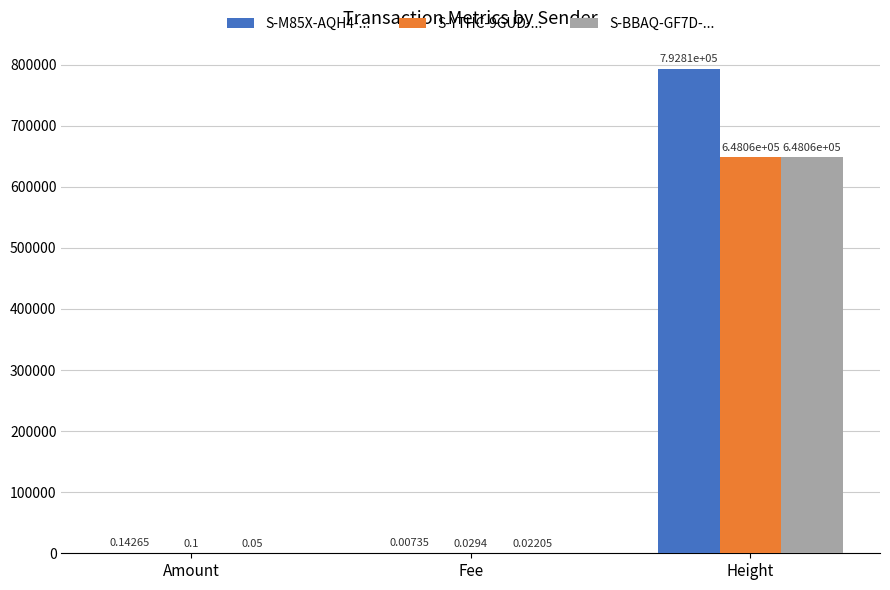

What is the sum of the S-BBAQ-GF7D-... values at Amount and Height?

648058.1